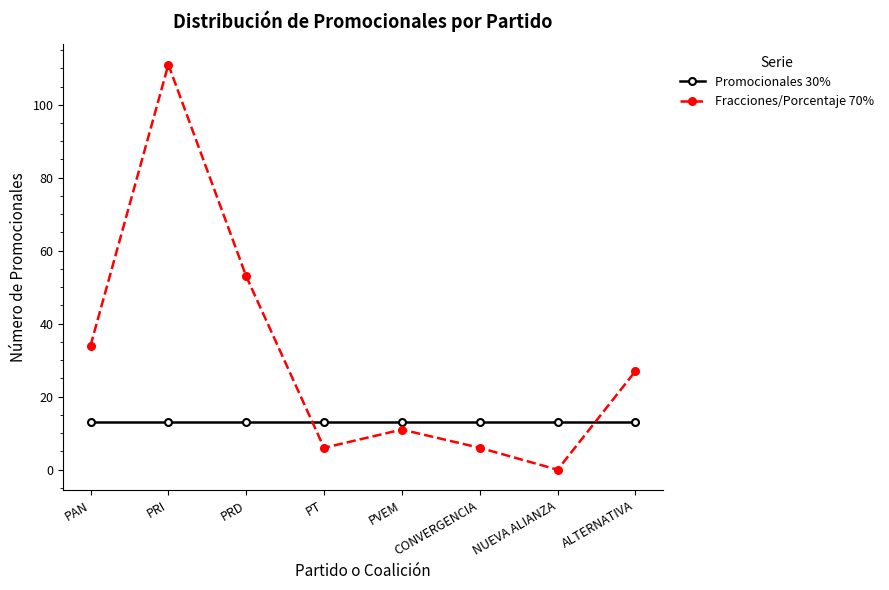

Between PT and ALTERNATIVA, which series saw the biggest shift?

Fracciones/Porcentaje 70%